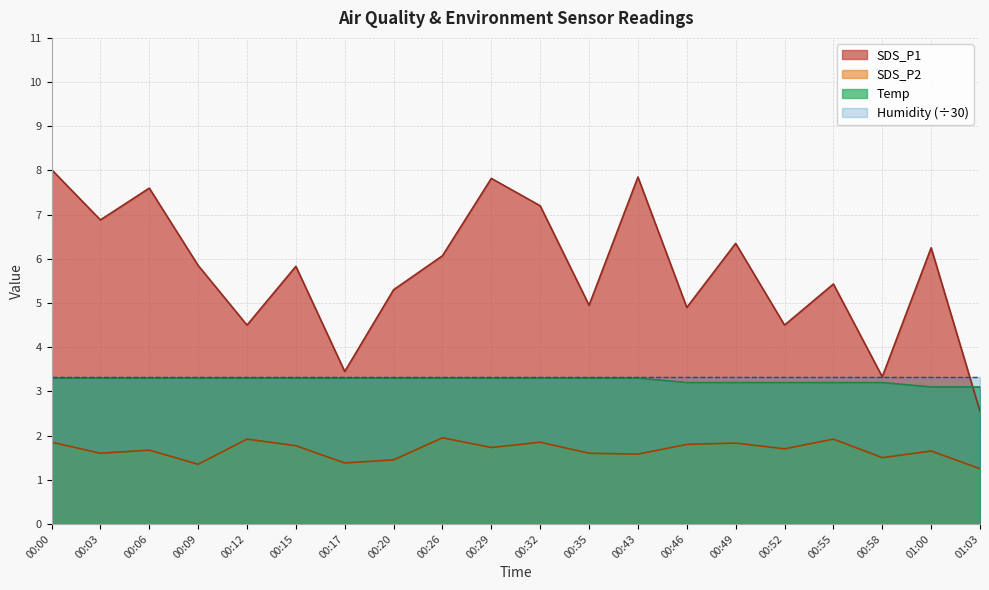

True or false: Humidity (÷30) and SDS_P2 cross at least once.

False